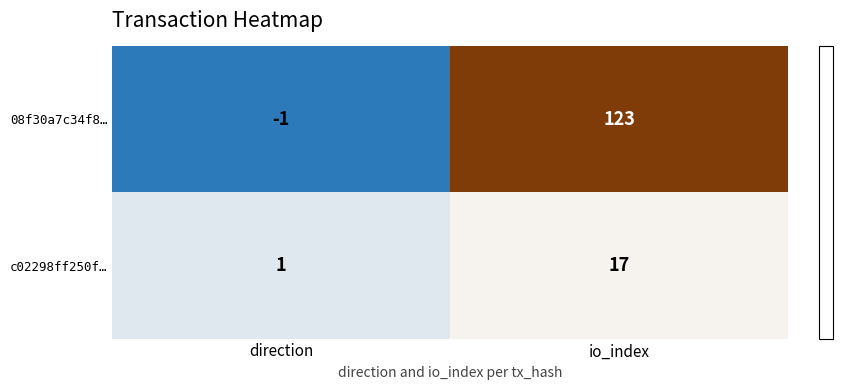

What is the sum of the 08f30a7c34f8… values at direction and io_index?

122